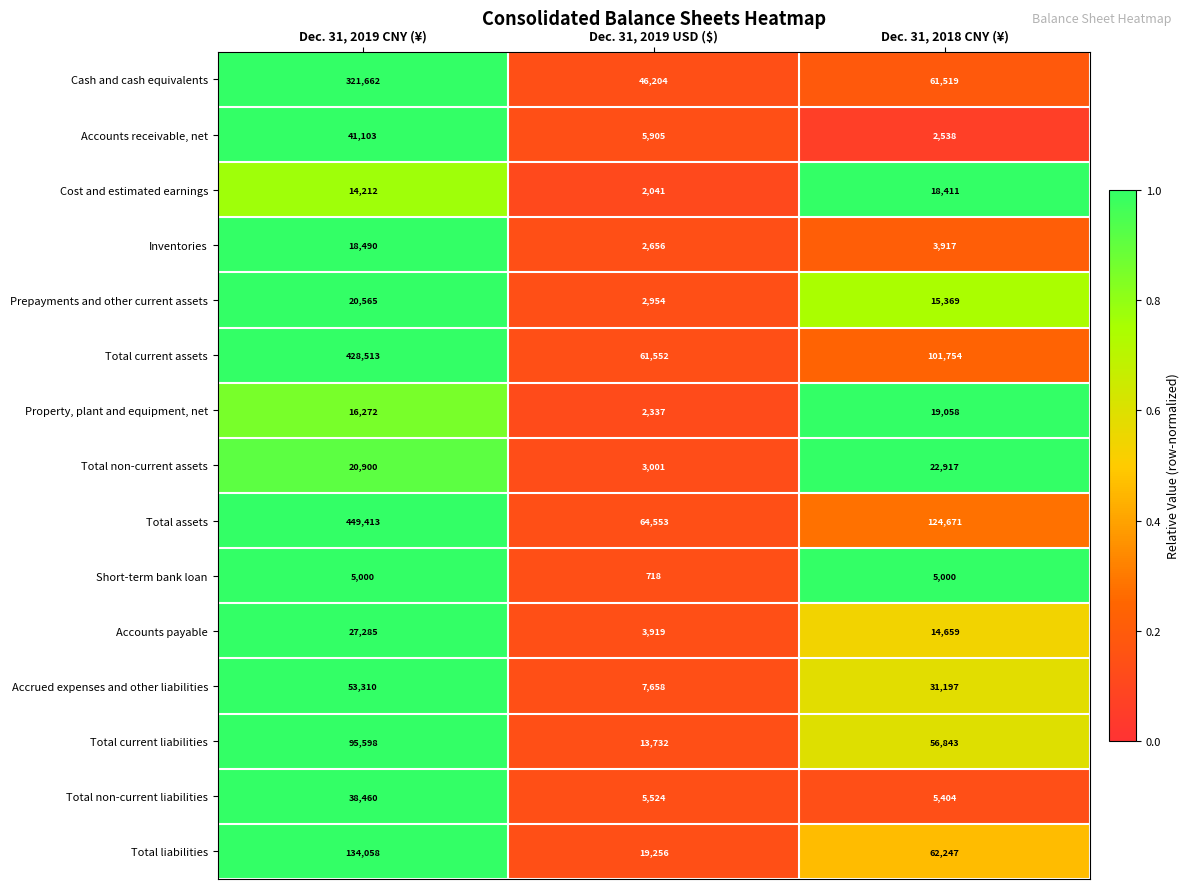

At which category is the sum across all series the highest?

Dec. 31, 2019 CNY (¥)